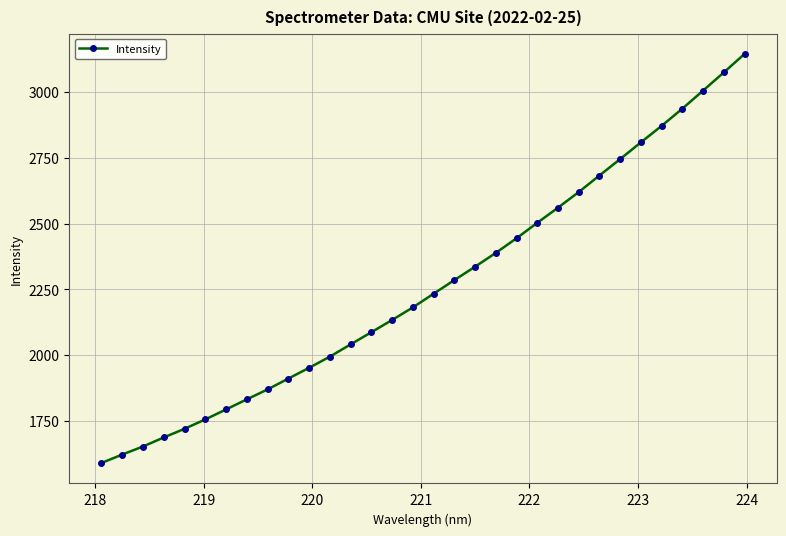

What is the difference between the maximum and minimum values?

1553.3